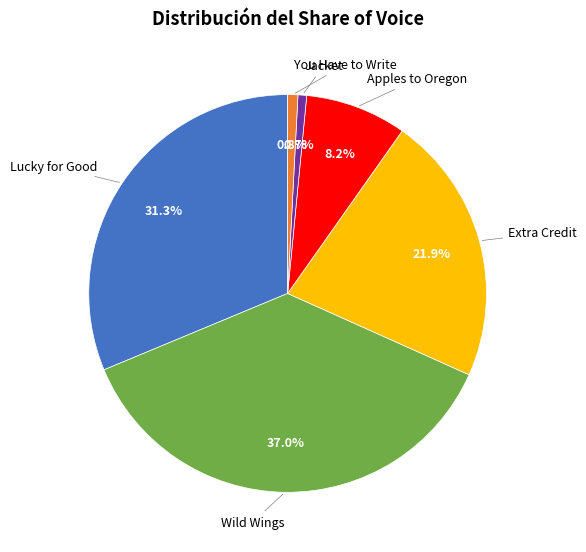

To the nearest percent, what is the average slice percentage?

17%